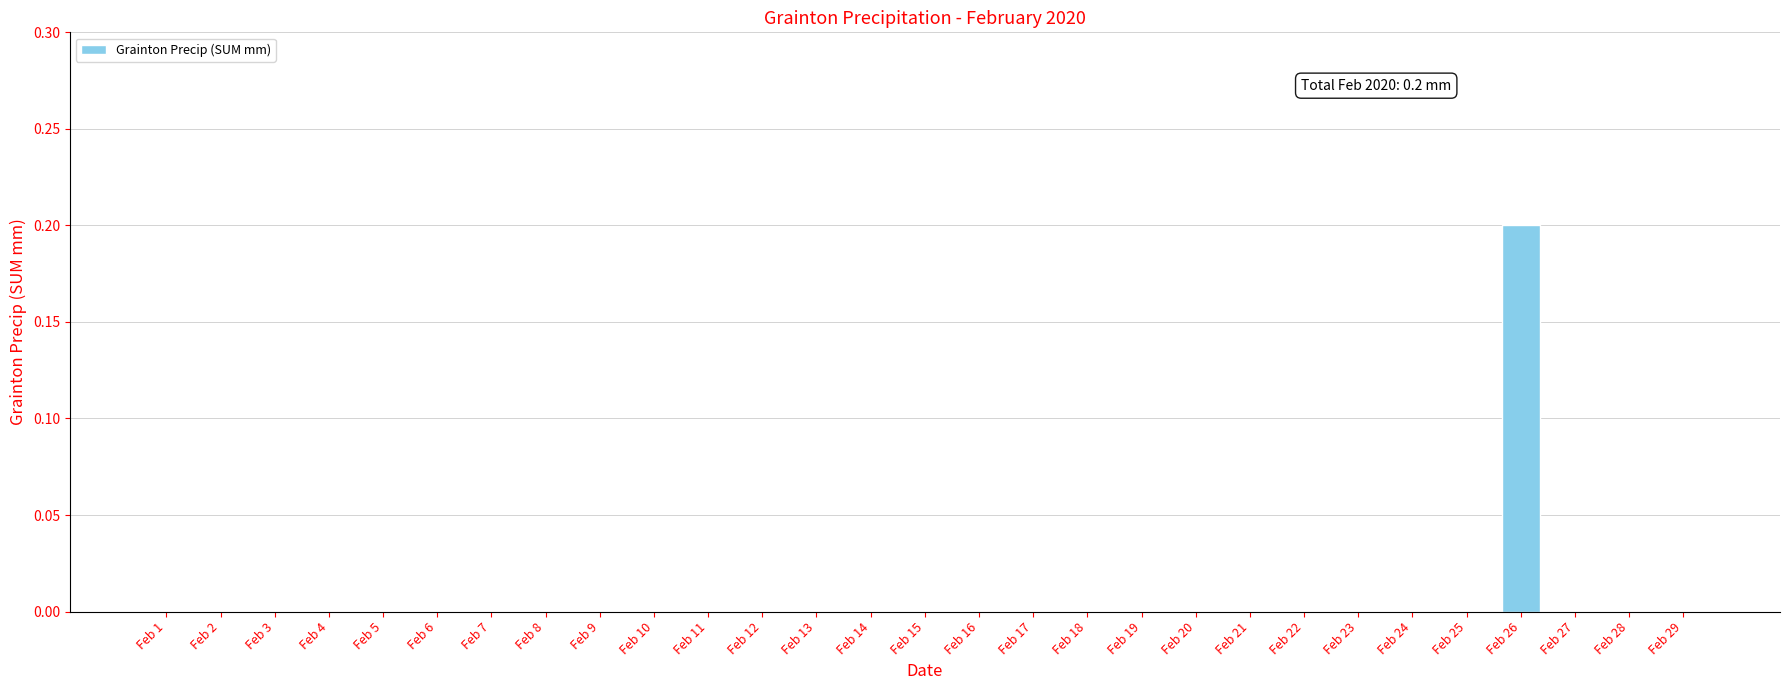

True or false: the data shows 0.1 at Feb 10.

False